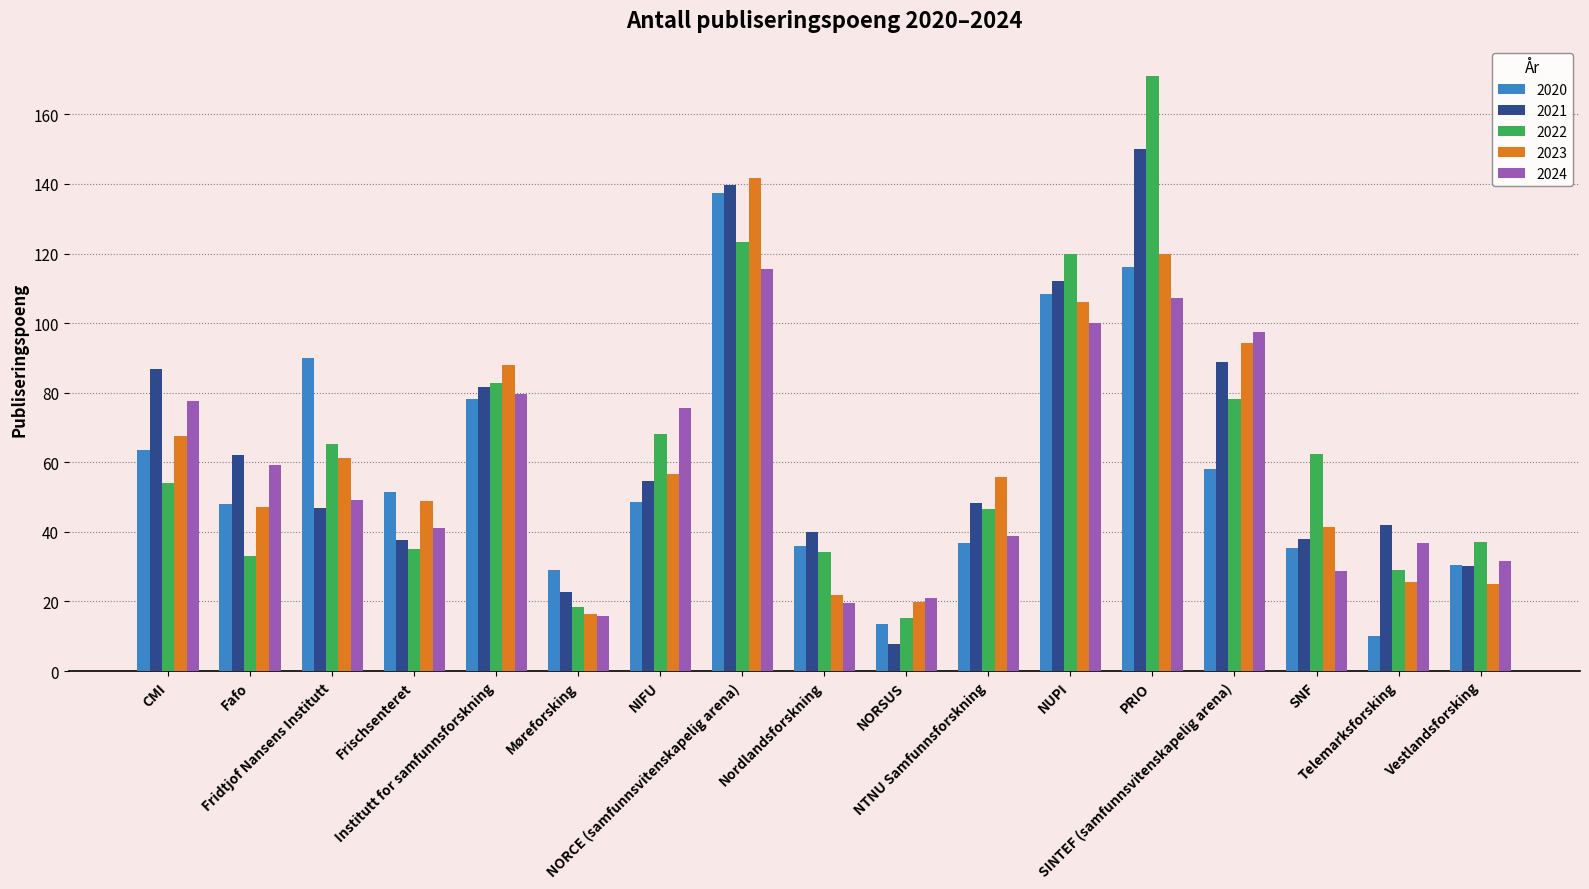

What is the average value of the 2020 series?

58.3